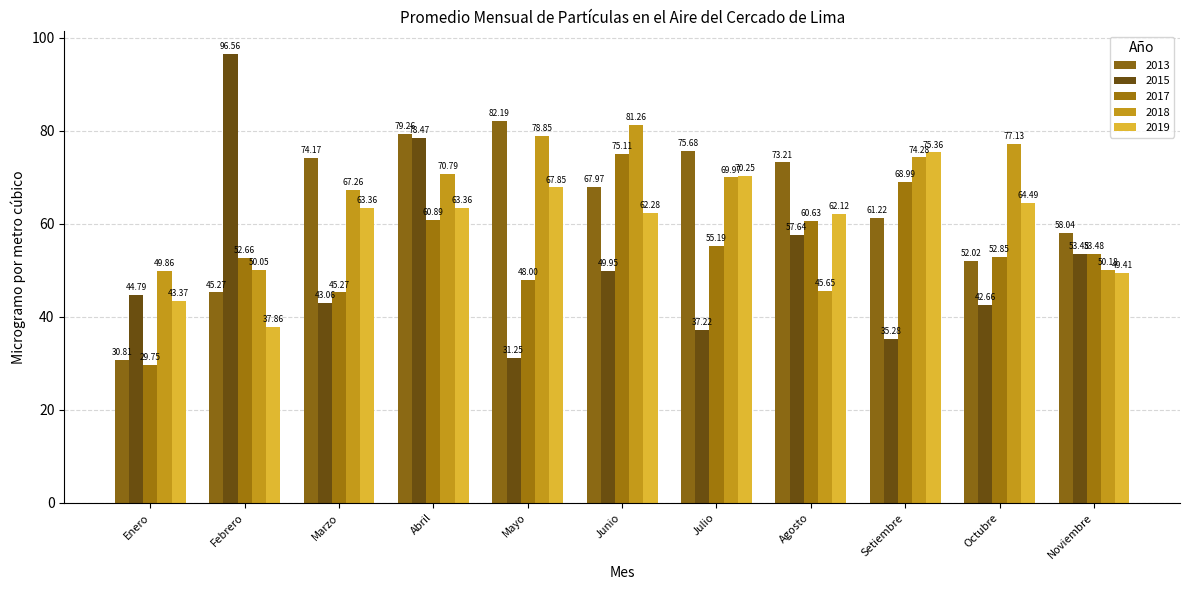

What is the spread (max minus min) of values at Noviembre?

8.6